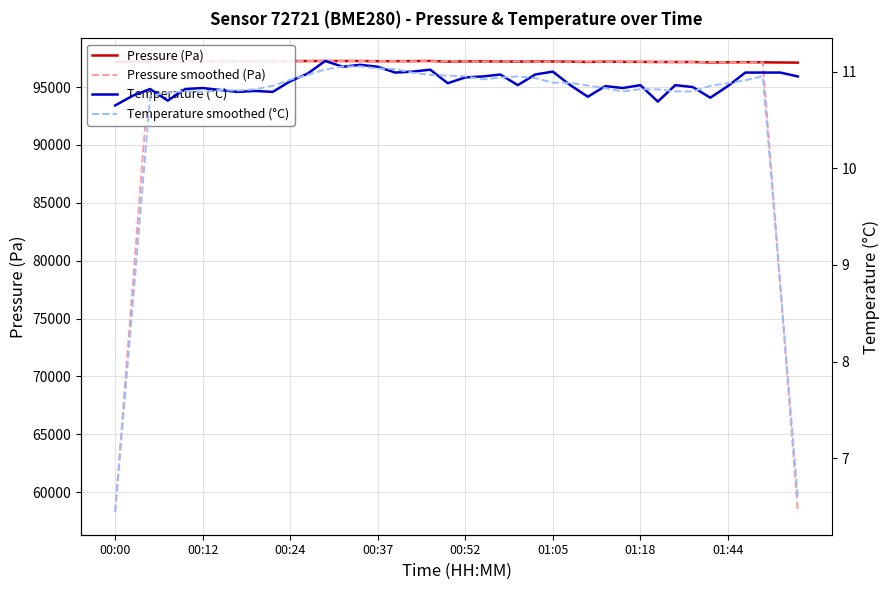

Reading left to right, list all the values displayed in this chart.

Pressure (Pa): 97192.3	97198.2	97208.8	97216.4	97217.6	97224.5	97218.6	97225.1	97224.9	97220.6	97246.6	97251.0	97256.4	97256.3	97254.3	97240.4	97242.8	97246.3	97258.3	97208.1	97224.1	97222.2	97217.6	97205.6	97217.6	97214.6	97202.2	97175.4	97198.7	97184.0	97181.8	97172.5	97167.8	97168.0	97131.4	97143.2	97152.0	97139.6	97126.4	97114.6
Pressure smoothed (Pa): 58319.9	77763.2	97206.7	97213.1	97217.2	97220.4	97222.1	97222.7	97227.2	97233.6	97239.9	97246.2	97252.9	97251.7	97250.1	97248.0	97248.5	97239.2	97235.9	97231.8	97226.1	97215.5	97217.4	97215.5	97211.5	97203.1	97201.7	97195.0	97188.4	97182.5	97181.0	97174.8	97164.3	97156.6	97152.5	97146.8	97138.5	97135.2	77706.5	58276.1
Temperature (°C): 10.7	10.8	10.8	10.7	10.8	10.8	10.8	10.8	10.8	10.8	10.9	11.0	11.1	11.1	11.1	11.1	11.0	11.0	11.0	10.9	10.9	10.9	11.0	10.9	11.0	11.0	10.9	10.7	10.8	10.8	10.9	10.7	10.9	10.8	10.7	10.8	11.0	11.0	11.0	10.9
Temperature smoothed (°C): 6.4	8.6	10.7	10.8	10.8	10.8	10.8	10.8	10.8	10.9	10.9	11.0	11.0	11.1	11.1	11.0	11.0	11.0	11.0	11.0	11.0	10.9	10.9	11.0	10.9	10.9	10.9	10.9	10.8	10.8	10.8	10.8	10.8	10.8	10.9	10.9	10.9	11.0	8.8	6.6